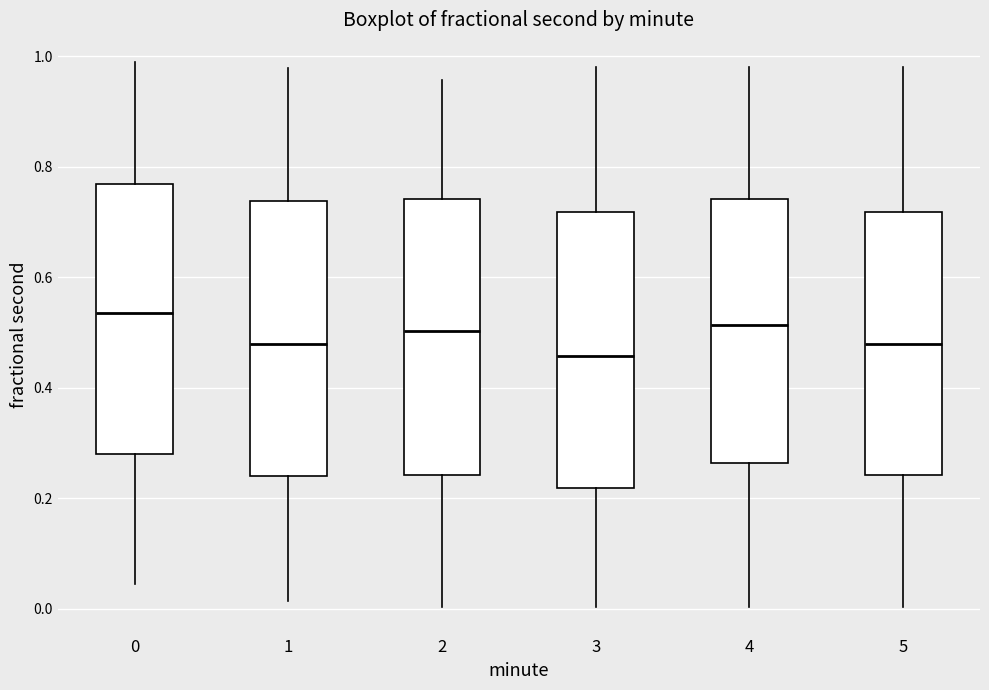

Reading left to right, read every box against the y-axis: the position of its median line, the range the box covers, and the ends of its whiskers. The values are not printed on the chart, so give them approximately, as read against the axis.

0: median 0.54, box 0.28 to 0.76, whiskers 0.04 to 1.00
1: median 0.48, box 0.24 to 0.74, whiskers 0.02 to 0.98
2: median 0.50, box 0.24 to 0.74, whiskers 0.00 to 0.96
3: median 0.46, box 0.22 to 0.72, whiskers 0.00 to 0.98
4: median 0.52, box 0.26 to 0.74, whiskers 0.00 to 0.98
5: median 0.48, box 0.24 to 0.72, whiskers 0.00 to 0.98